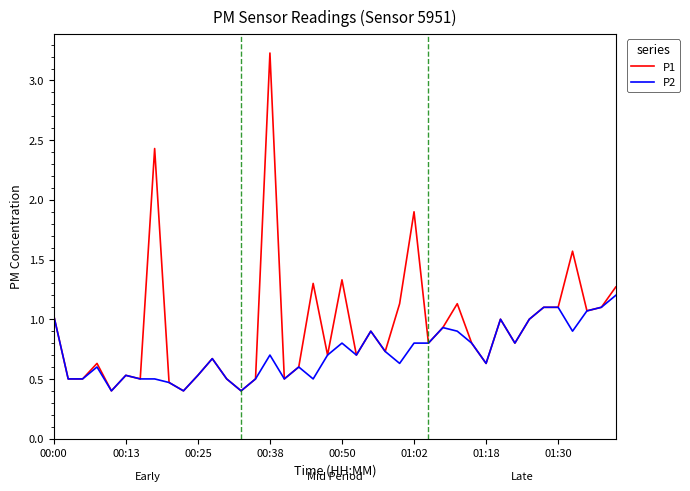

Rank the series by their average value, from highest to lowest.

P1, P2